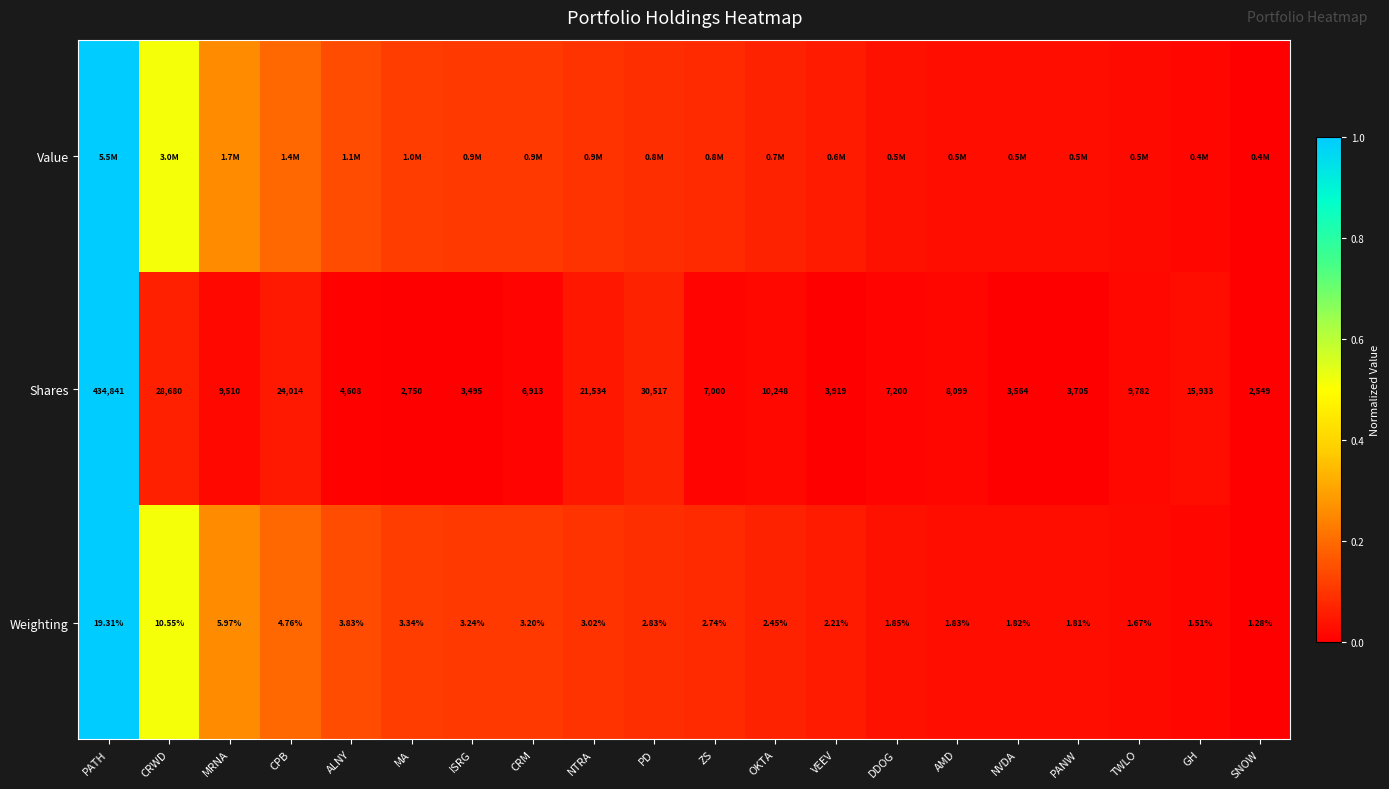

At which label does Weighting reach its peak?

PATH